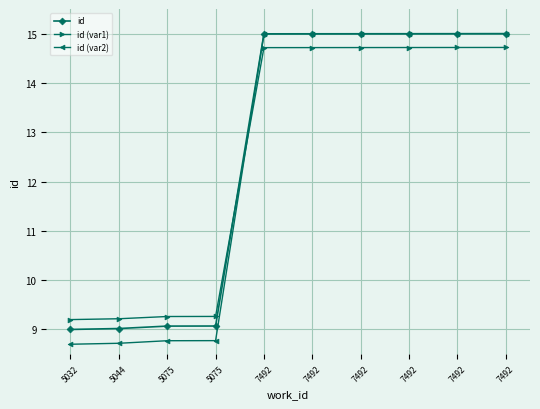

What is the value of the id point at the 4th from the left?

9.1